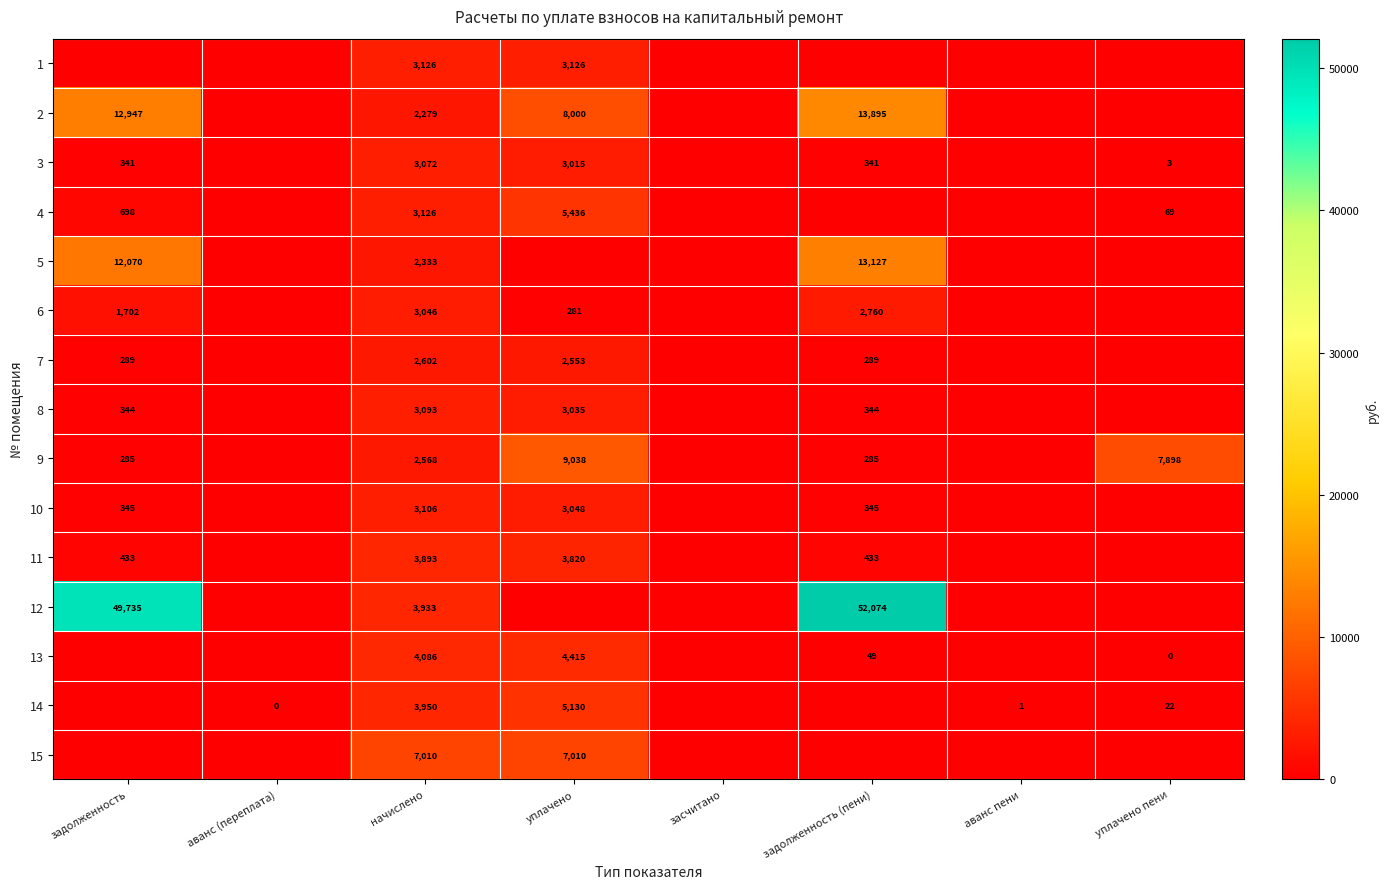

Count the number of categories in the chart.

8